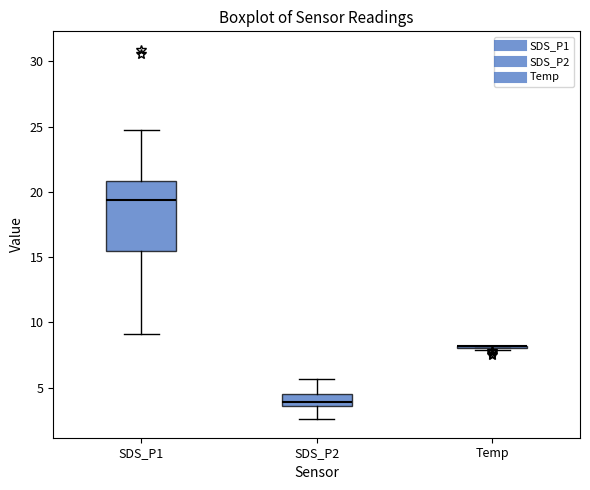

Which box is the tallest, from its lower edge to its upper edge?

SDS_P1